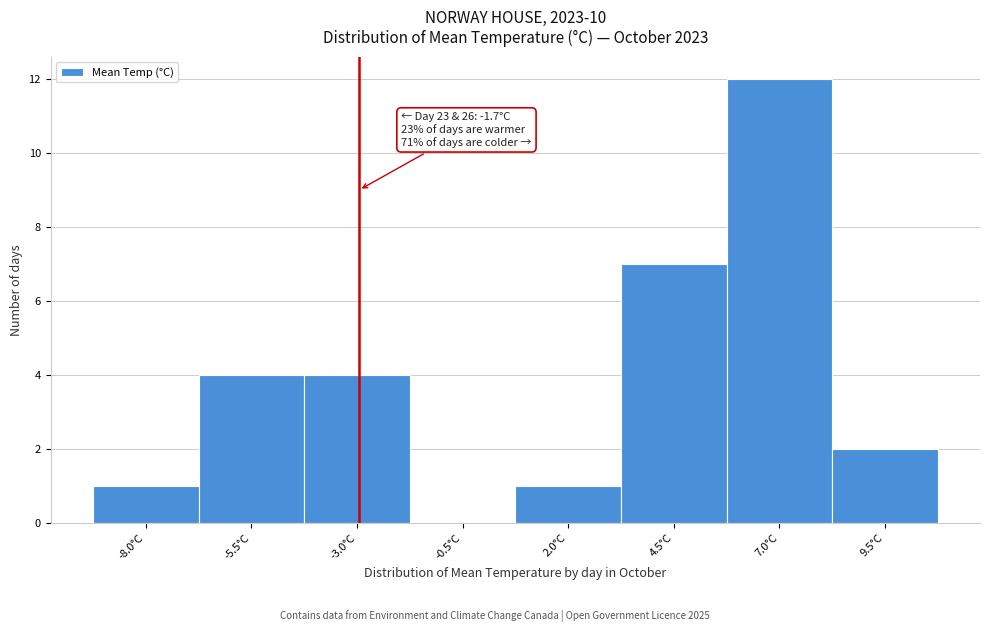

Reading left to right, what are all the values shown in this chart?

-8.0°C=1	-5.5°C=4	-3.0°C=4	-0.5°C=0	2.0°C=1	4.5°C=7	7.0°C=12	9.5°C=2